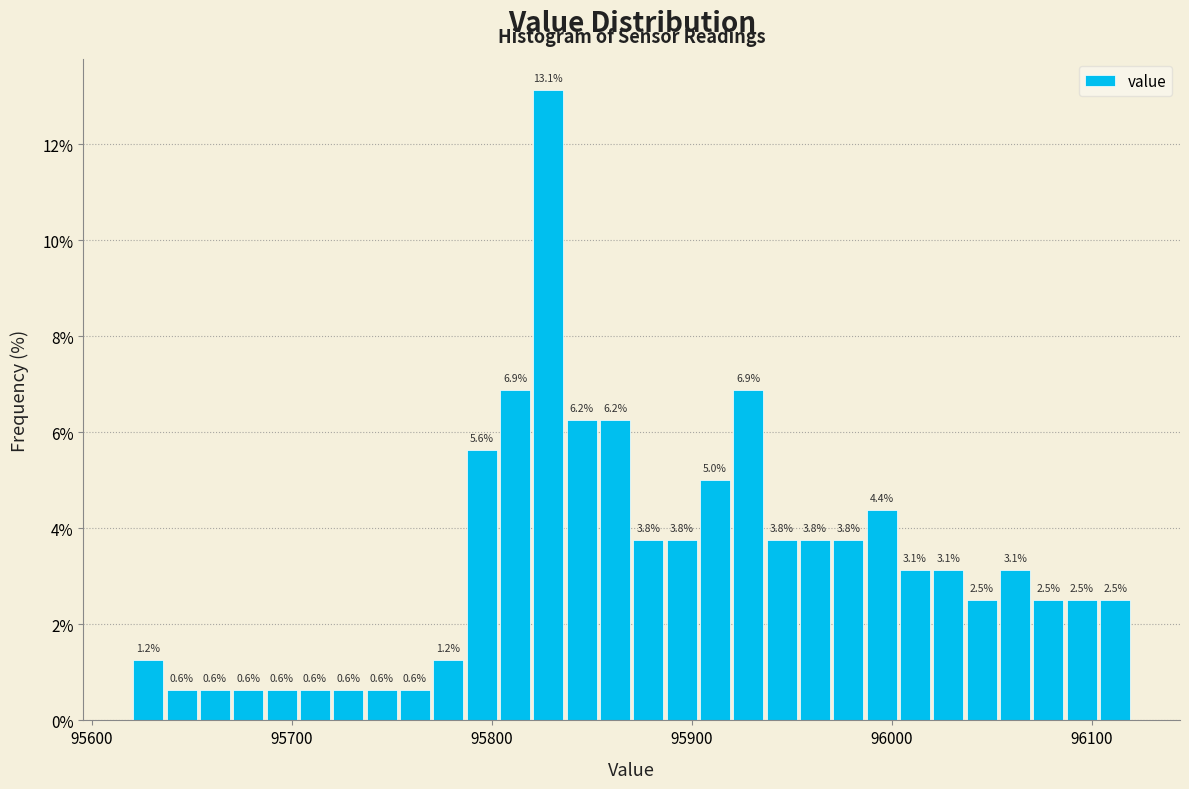

Read against the x-axis, roughly where is the centre of the tallest bar?

95830